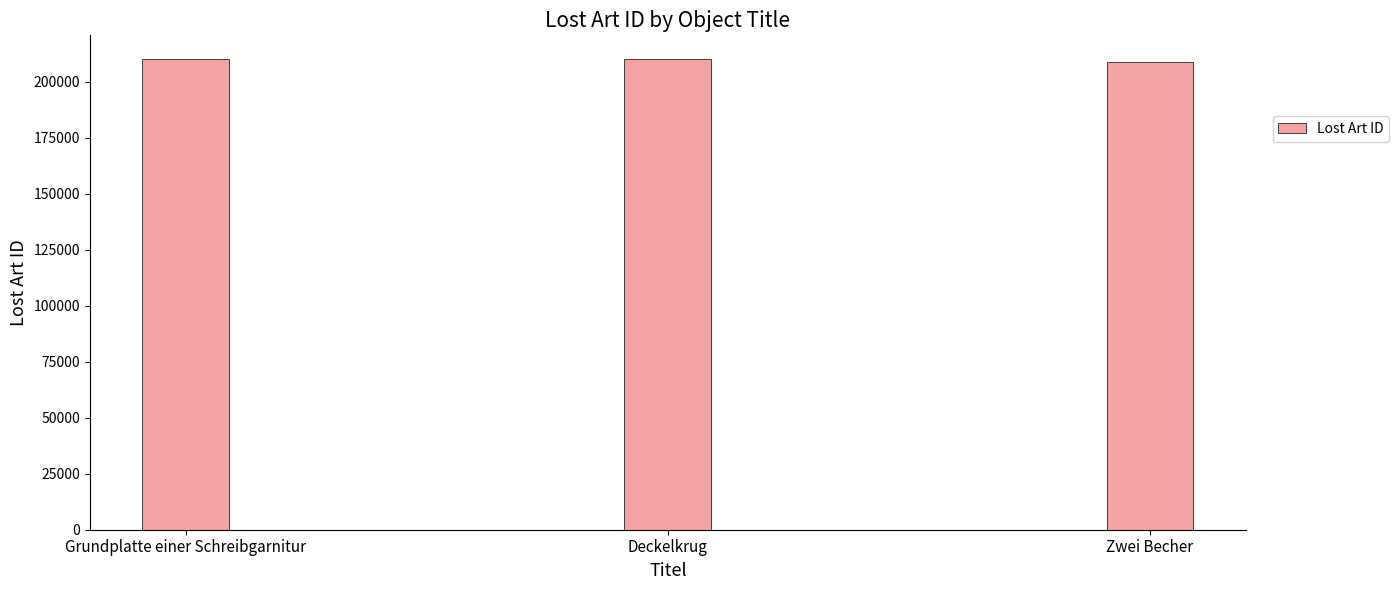

At which label is the value closest to 209451?

Grundplatte einer Schreibgarnitur